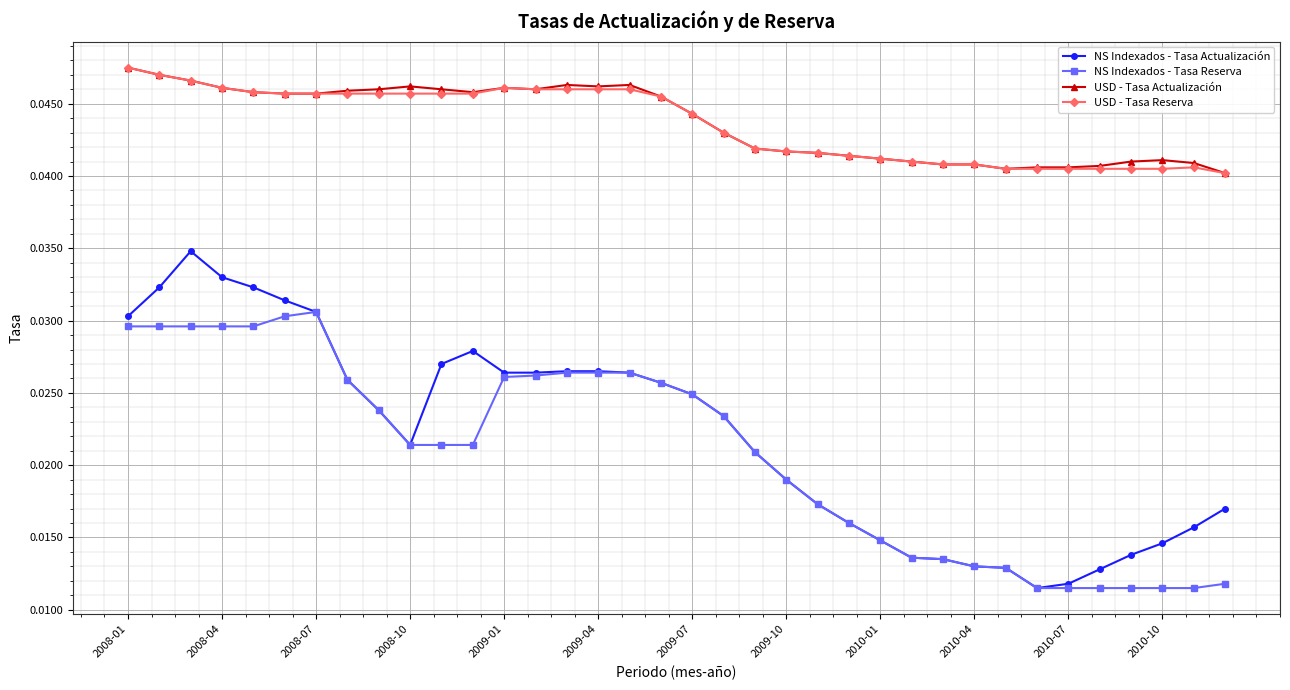

True or false: USD - Tasa Reserva and NS Indexados - Tasa Reserva cross at least once.

False